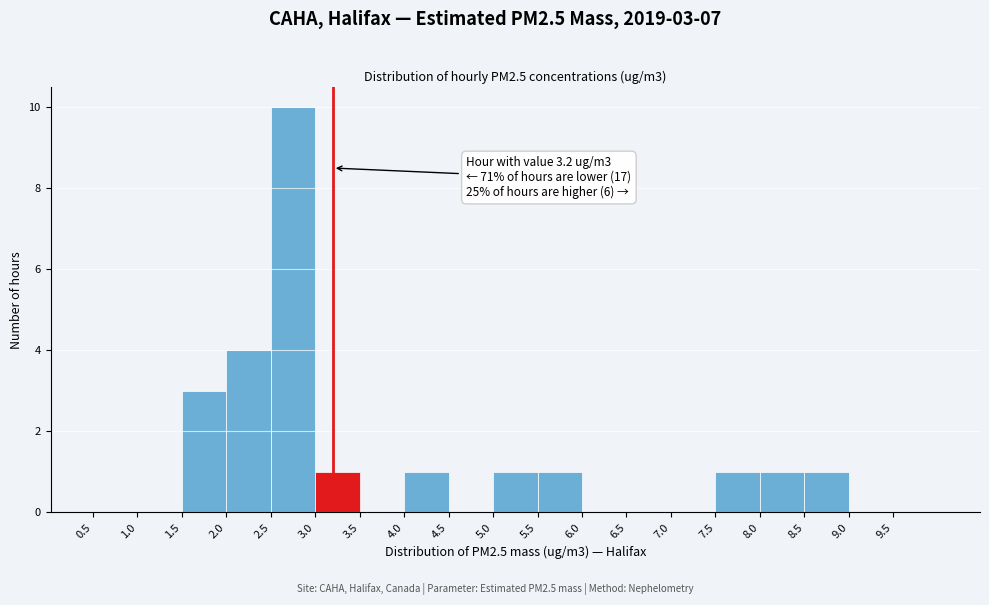

Over which range of the x-axis is the bar tallest?

2.5 to 3.0